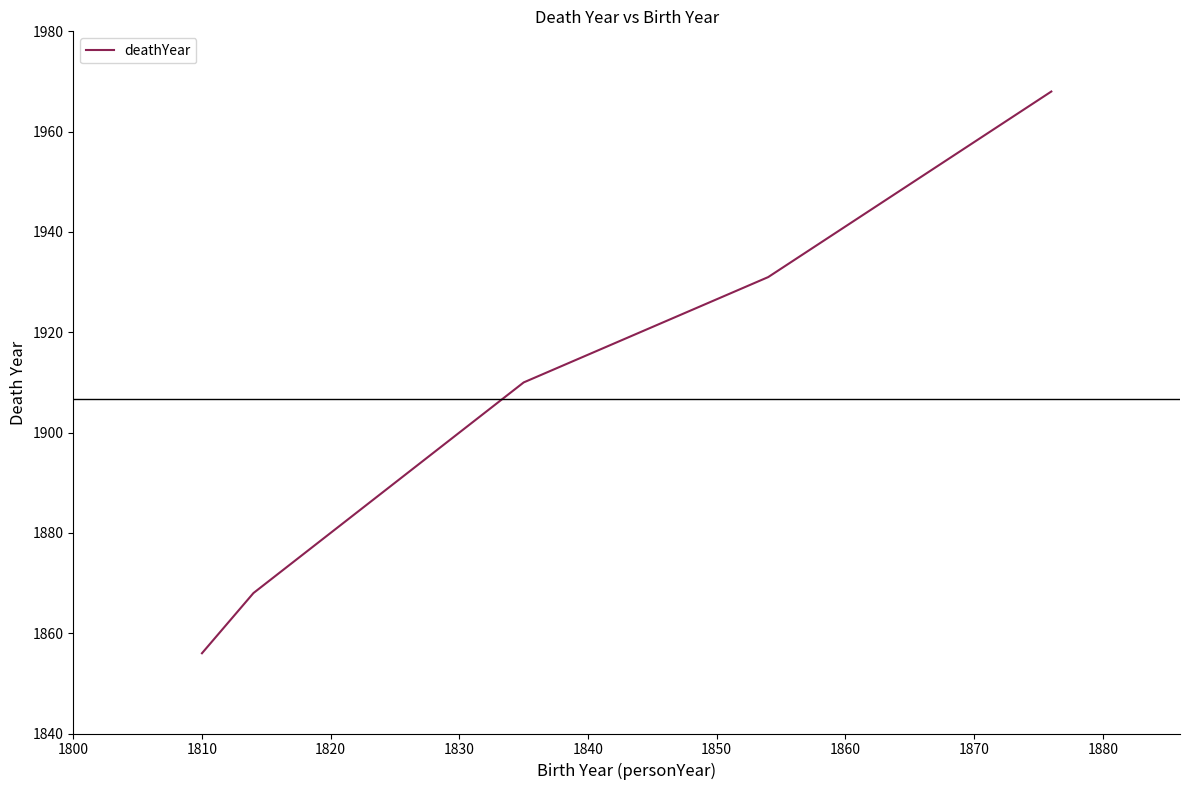

What is the difference between the maximum and minimum values?

112